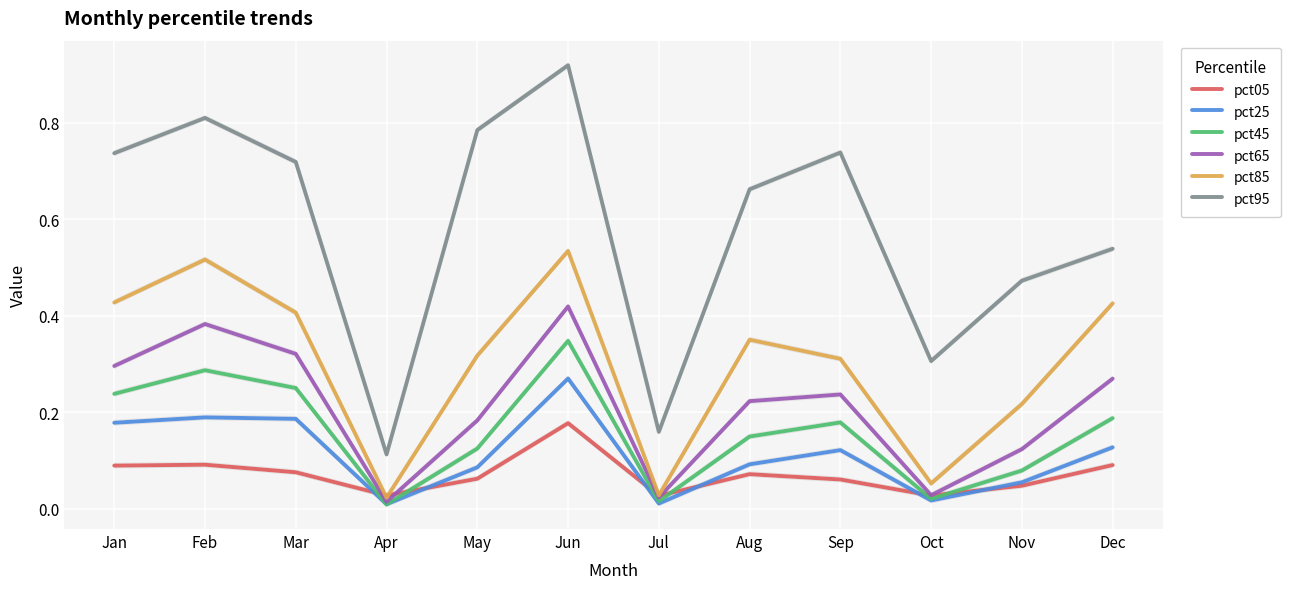

Between which two adjacent categories do pct05 and pct25 first intersect?

Mar and Apr